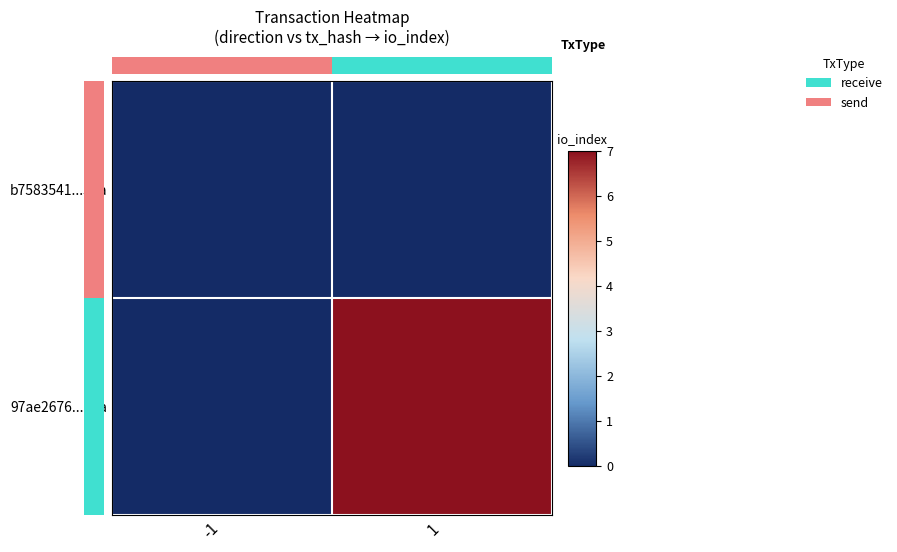

At which category is the sum across all series the highest?

1